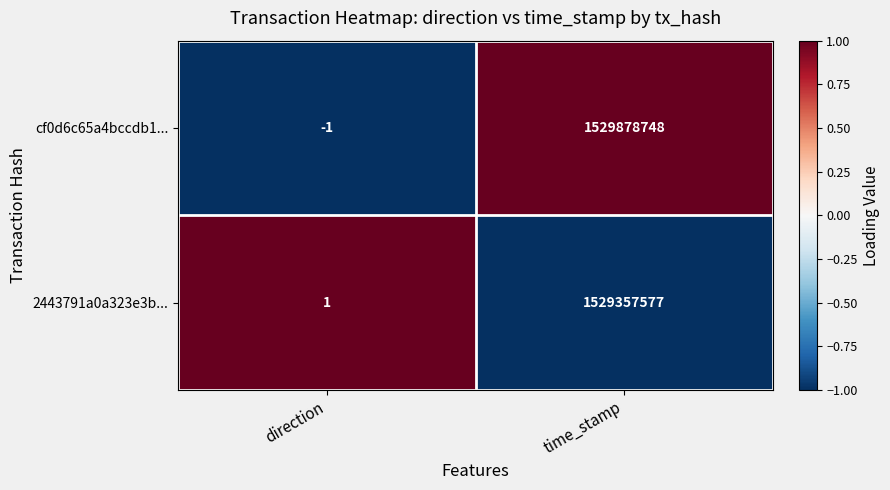

What value does the 2443791a0a323e3b... series have at time_stamp?

1529357577